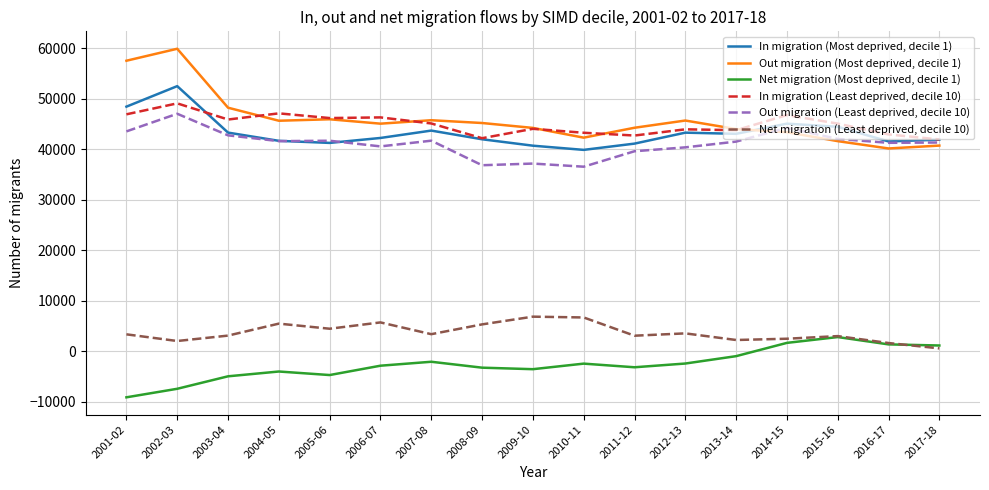

What is the smallest value displayed?

-9090